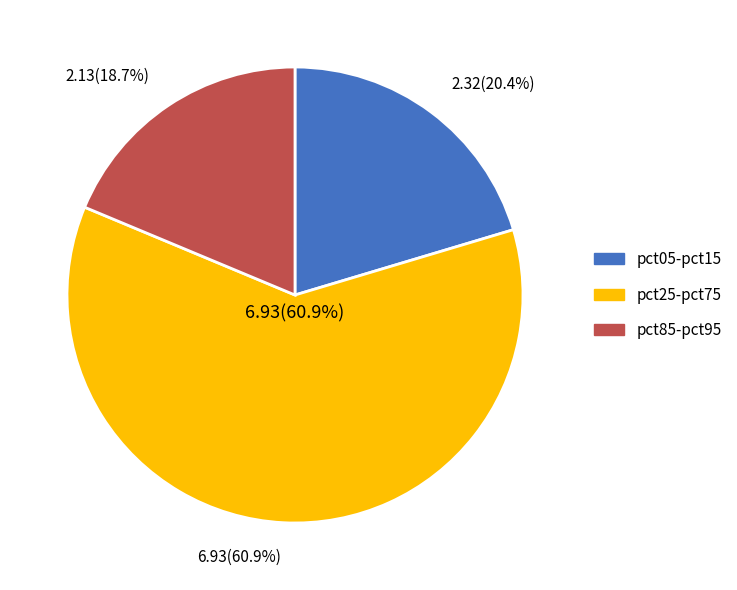

Which has a higher value, pct65 or pct15?

pct15